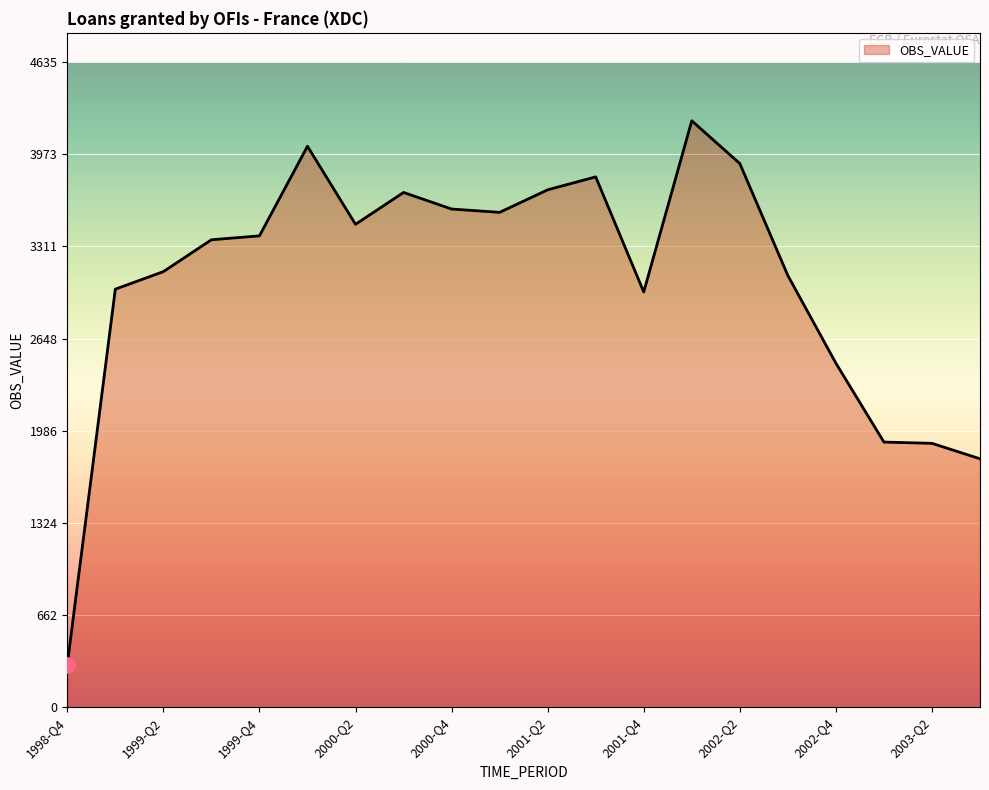

What is the difference between the maximum and minimum values?

3908